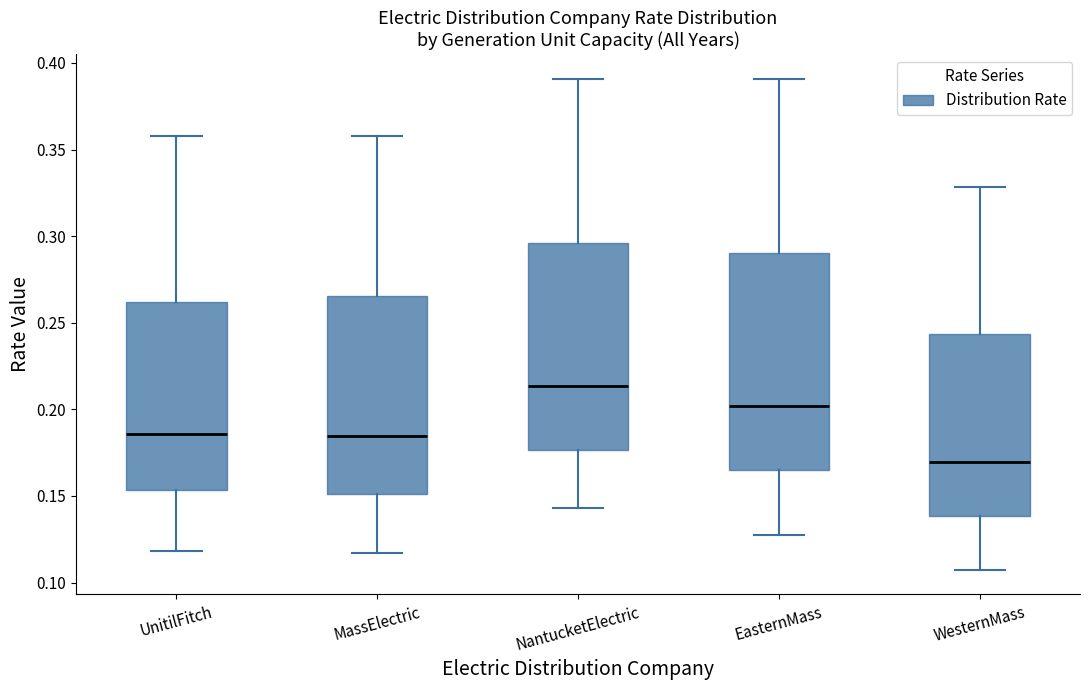

Where is the upper edge of the box for NantucketElectric on the y-axis? The values are not printed on the chart, so give them approximately, as read against the axis.

0.295